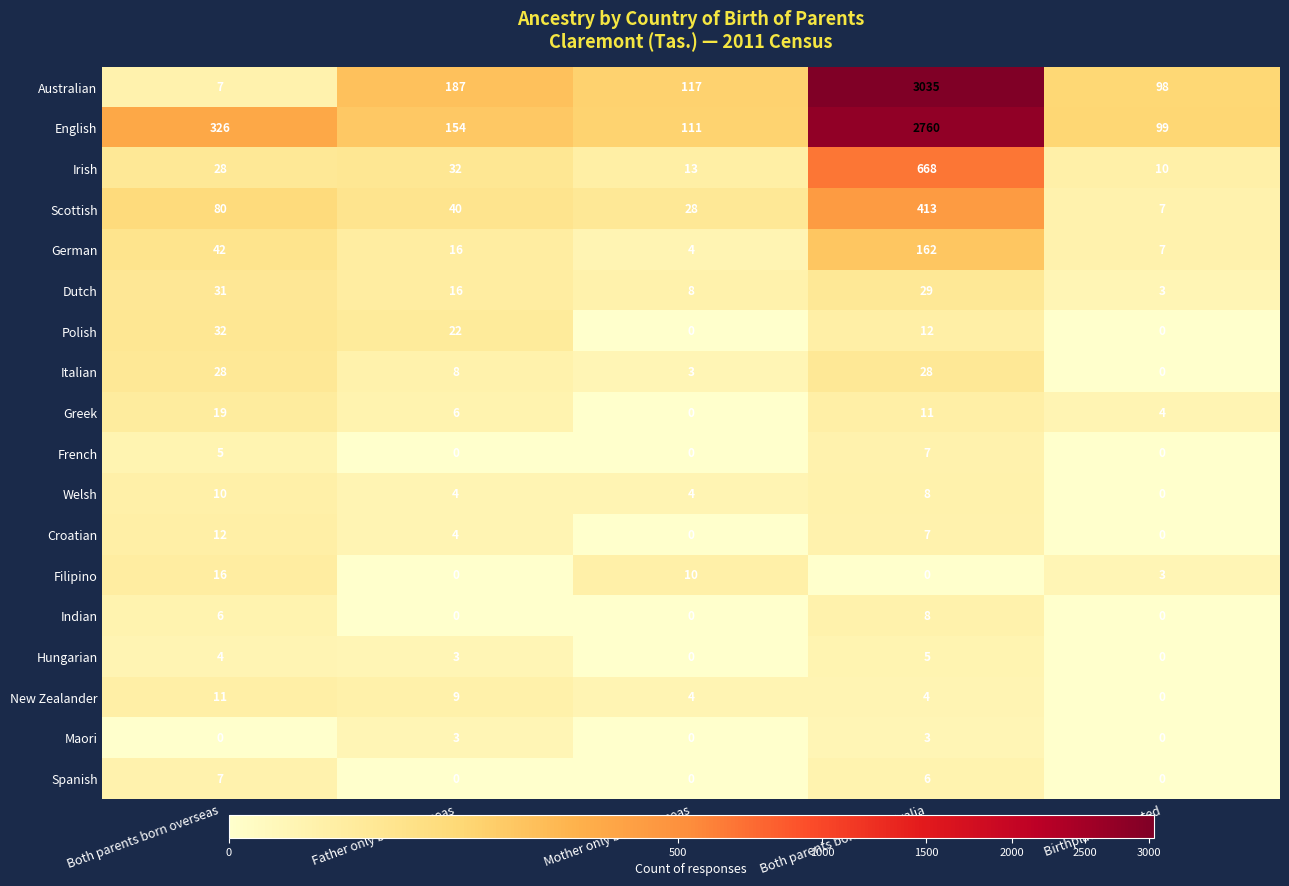

Count the number of data series in this chart.

18